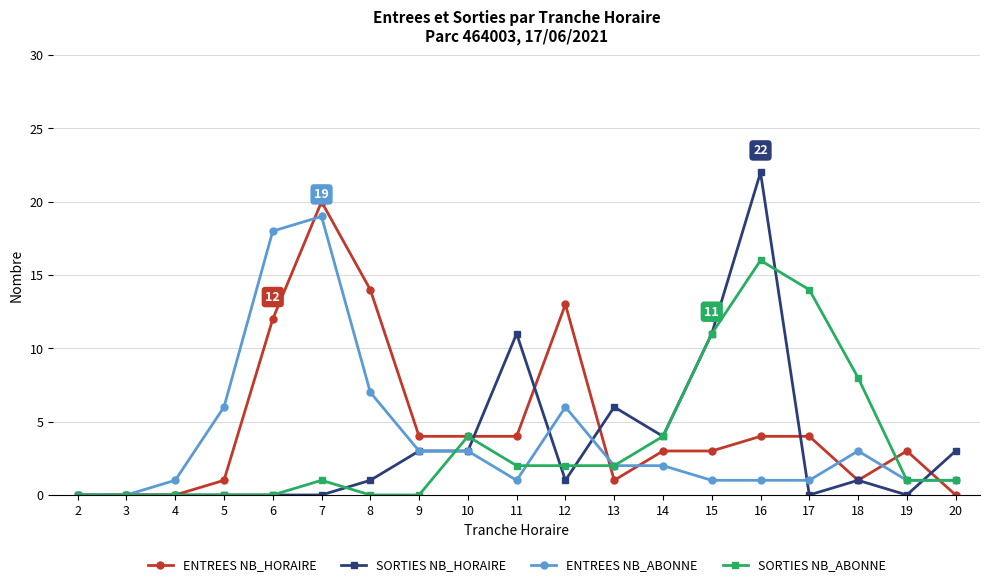

Which category has the highest value across all series?

16